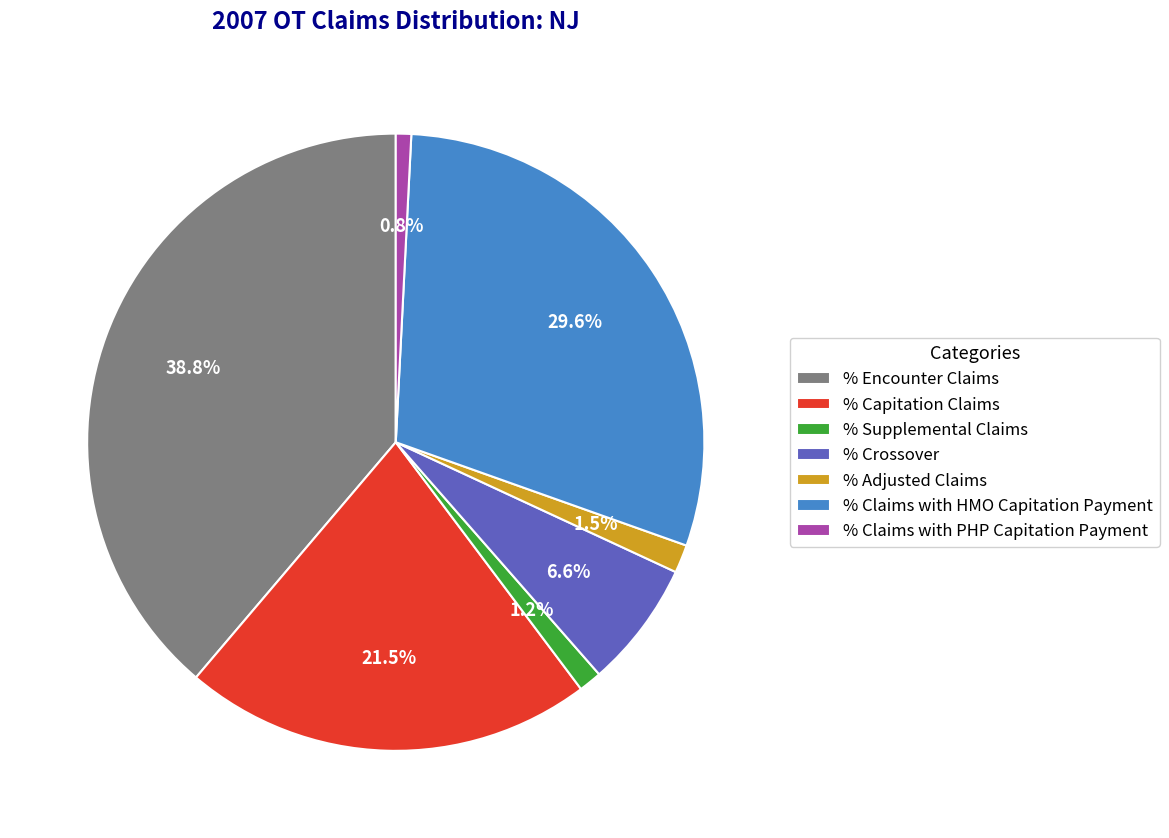

True or false: % Encounter Claims accounts for 39% of the total.

True